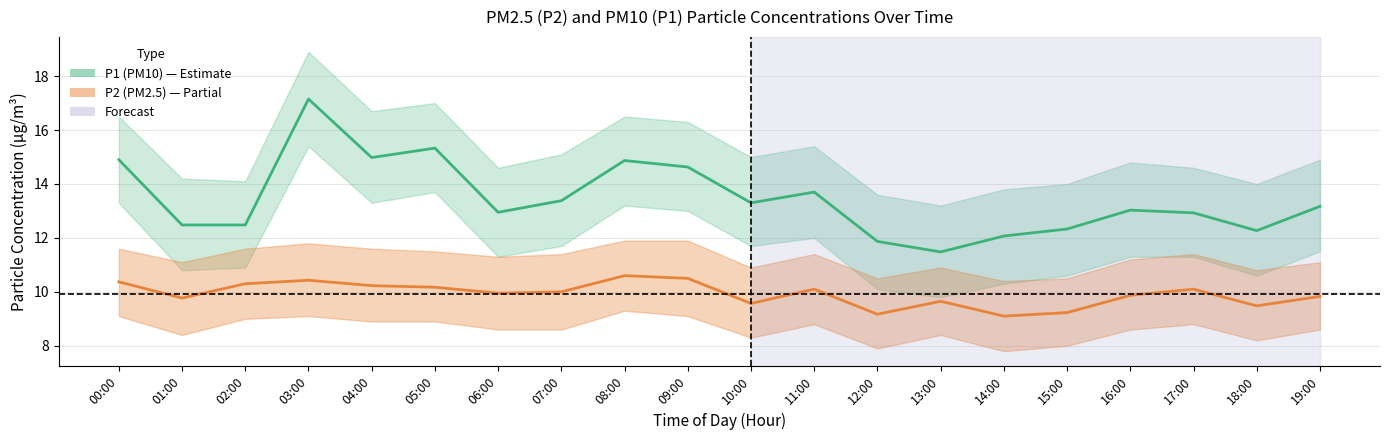

True or false: P2_lower and P2 intersect in this chart.

False